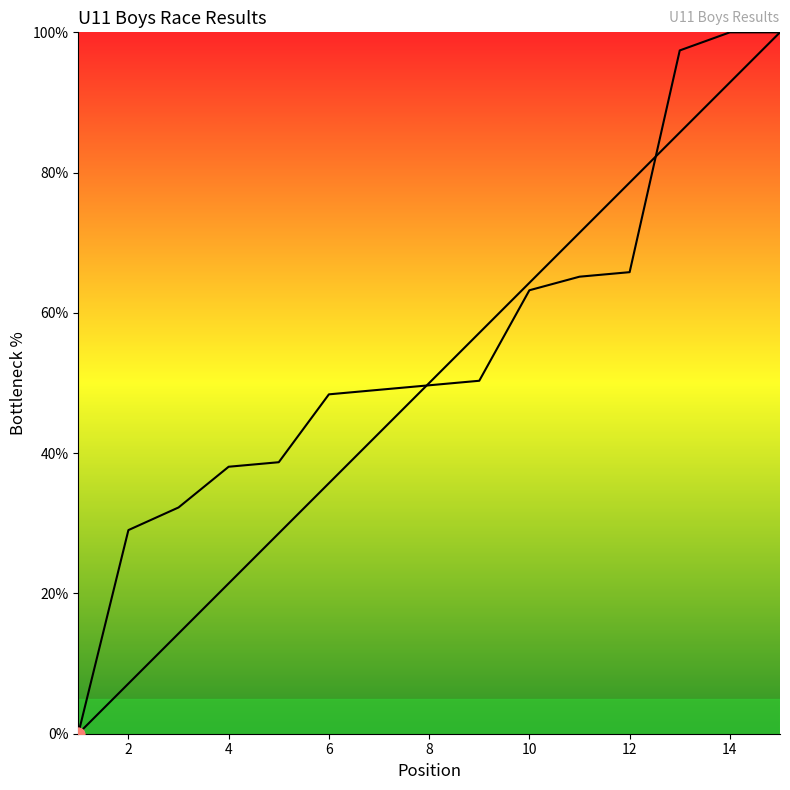

How many lines are shown in the chart?

2